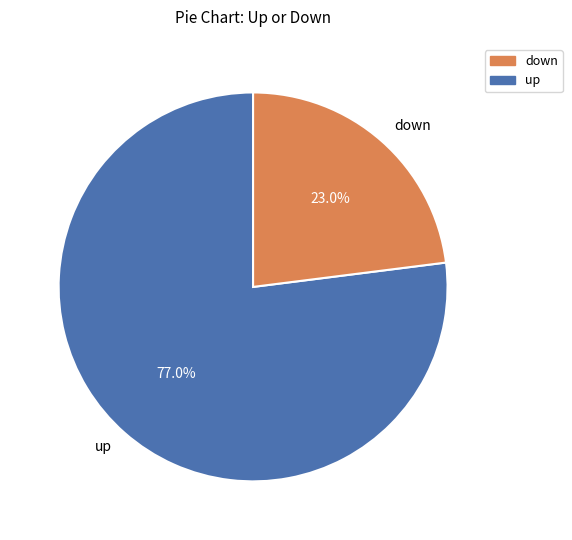

Is there any slice that represents more than half of the pie?

Yes